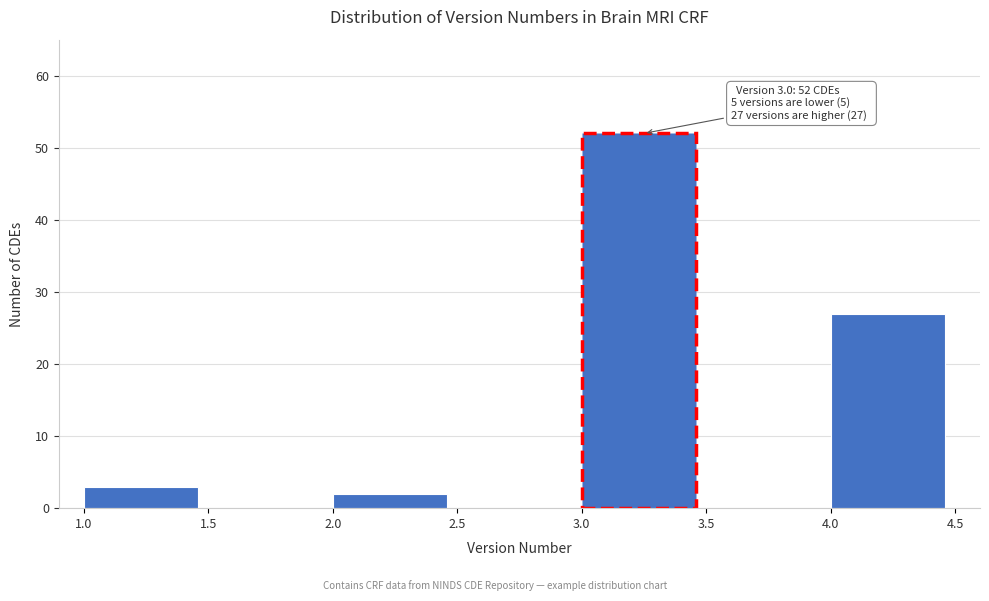

Over which range of the x-axis is the bar tallest?

3.0 to 3.5